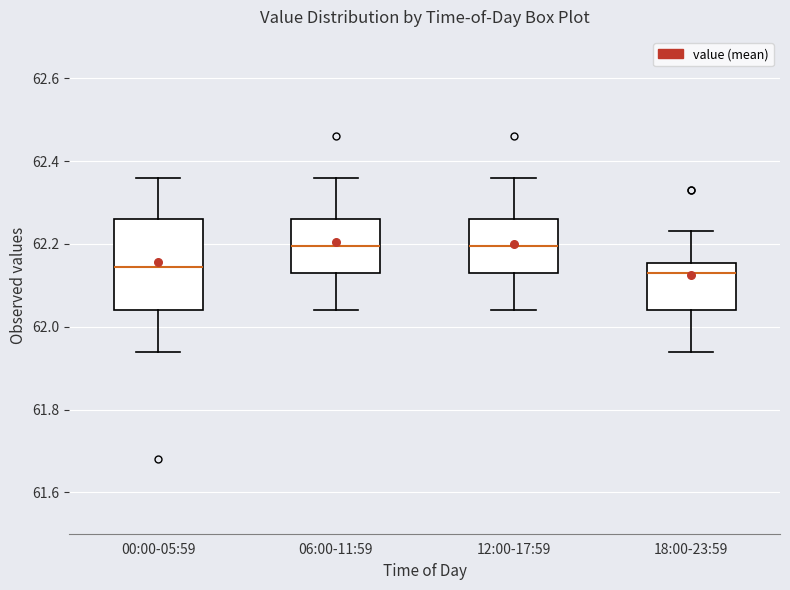

Where does the lower whisker of the box for 12:00-17:59 end on the y-axis? The values are not printed on the chart, so give them approximately, as read against the axis.

62.04